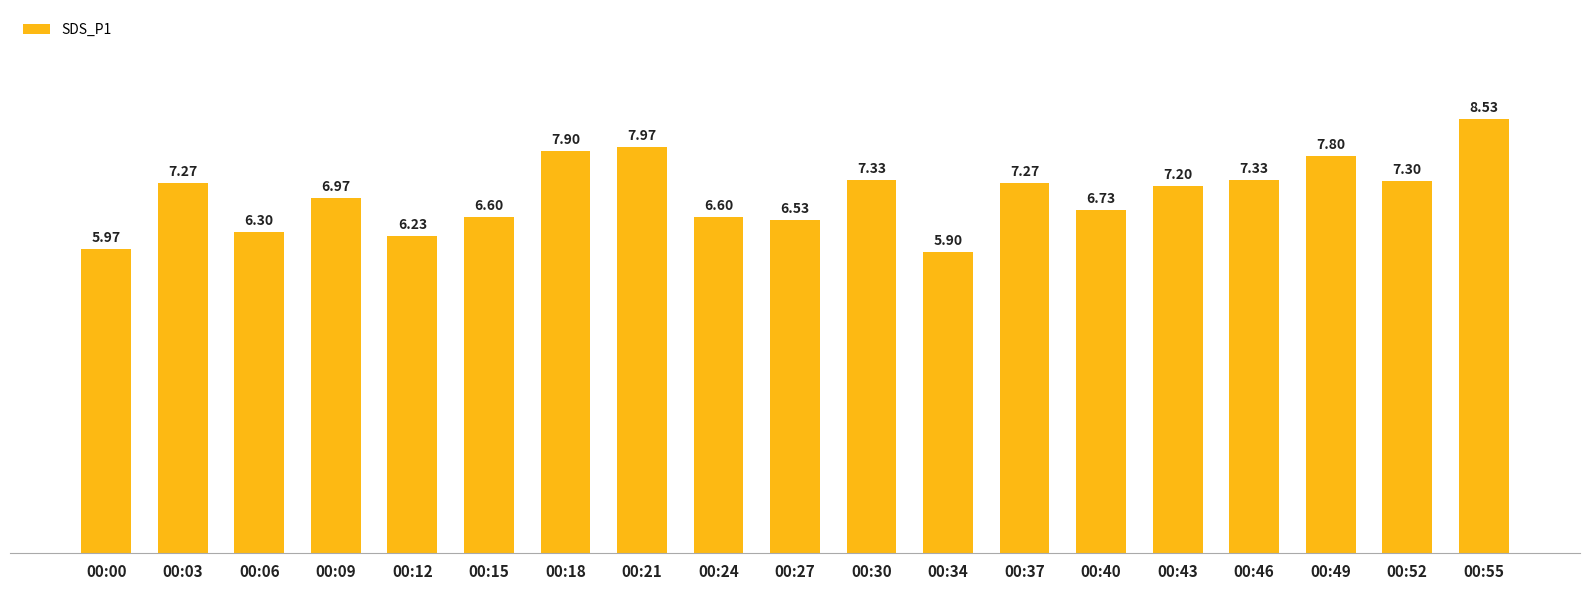

What is the ratio of the value at 00:55 to the value at 00:43?

1.2